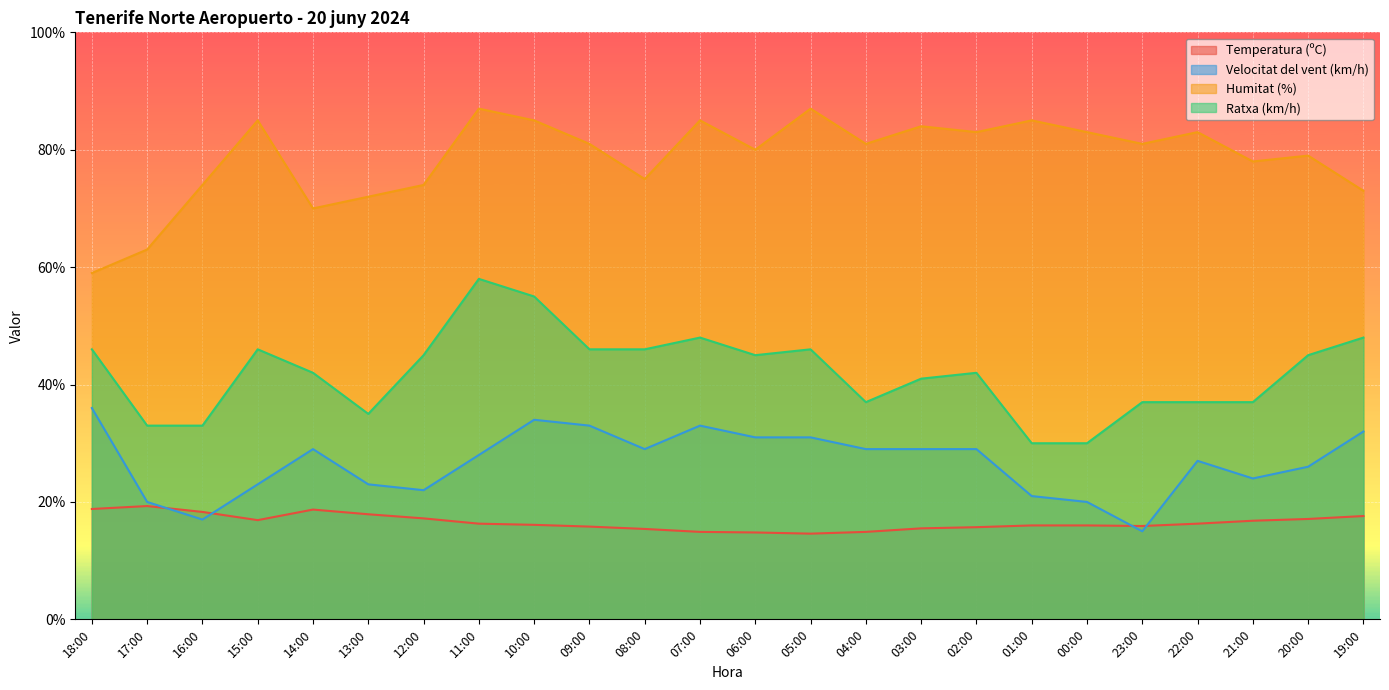

True or false: Ratxa (km/h) and Temperatura (ºC) intersect in this chart.

False